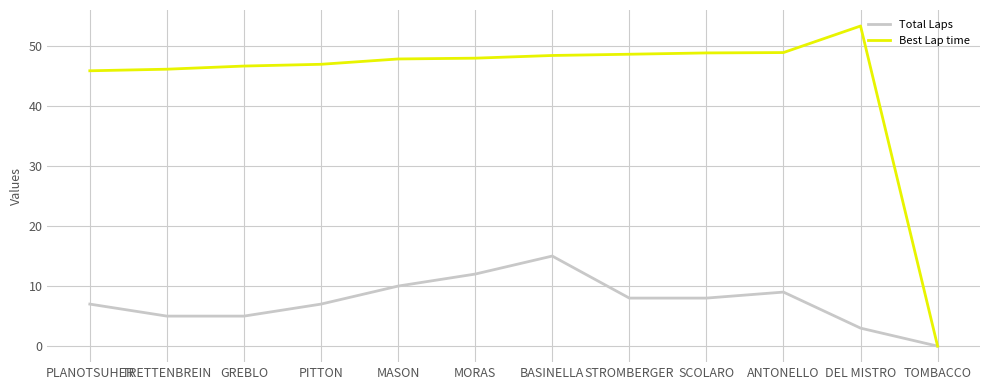

Is the value of Total Laps at PITTON greater than the value of Best Lap time at PITTON?

No